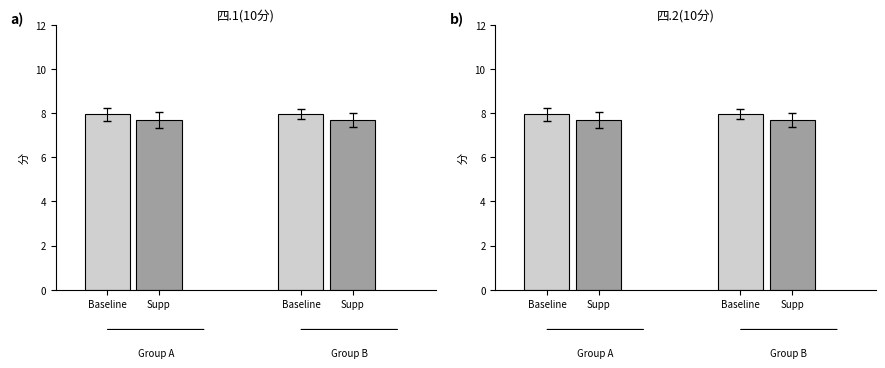

What is the average value of the 四.1(10分) series?

8